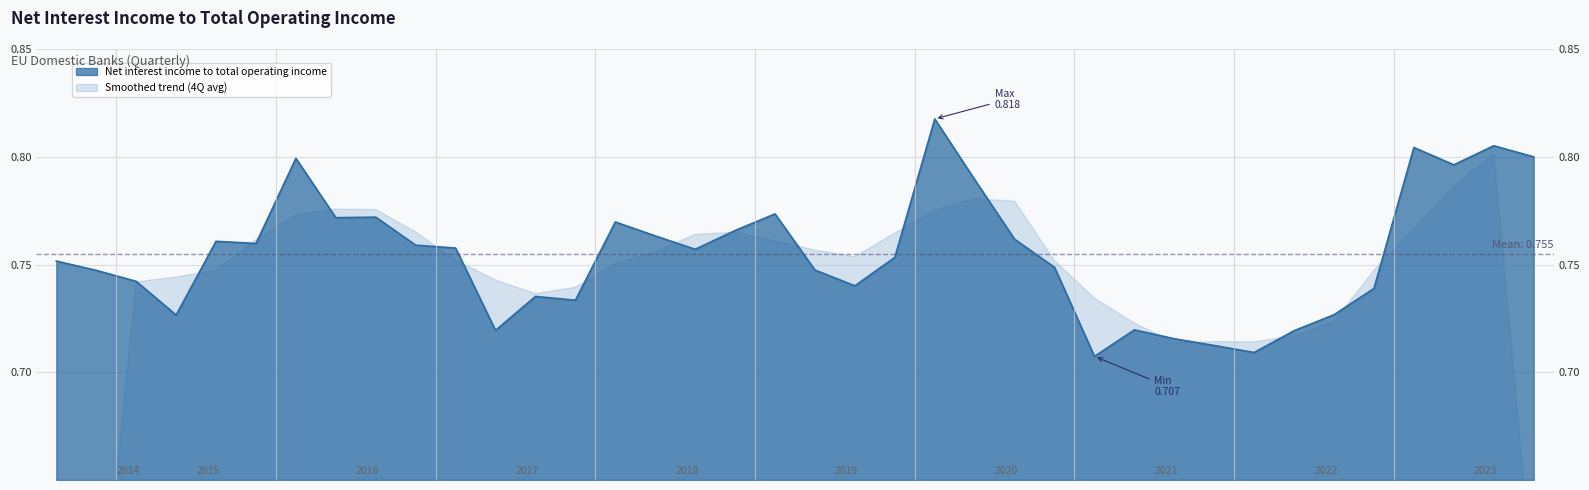

Count the number of categories in the chart.

38